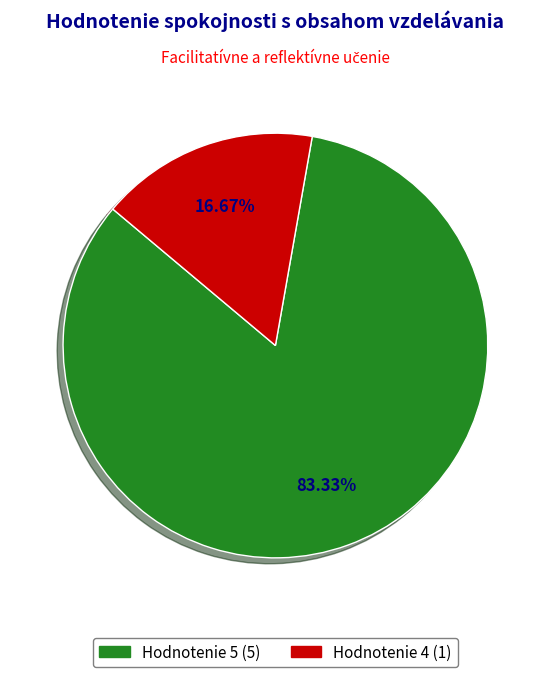

Does any single category account for the majority?

Yes